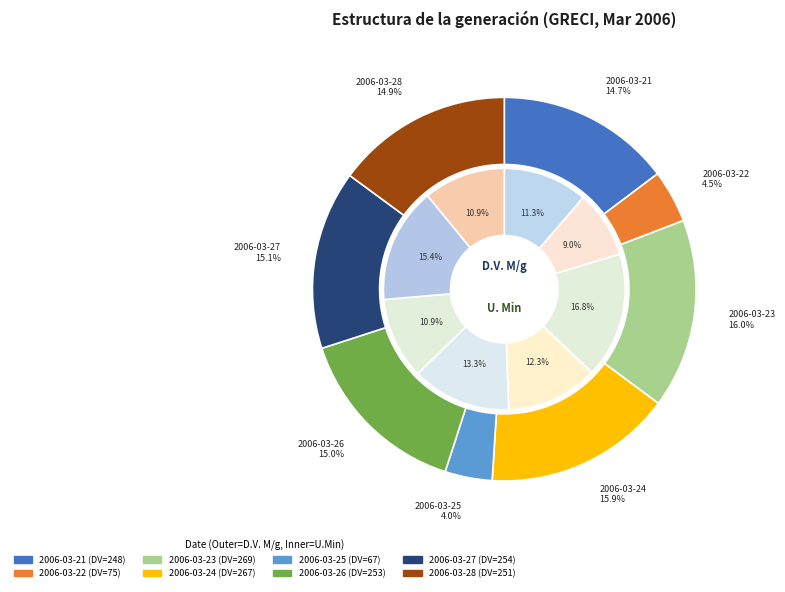

Between 2006-03-22 and 2006-03-26, which is larger?

2006-03-26